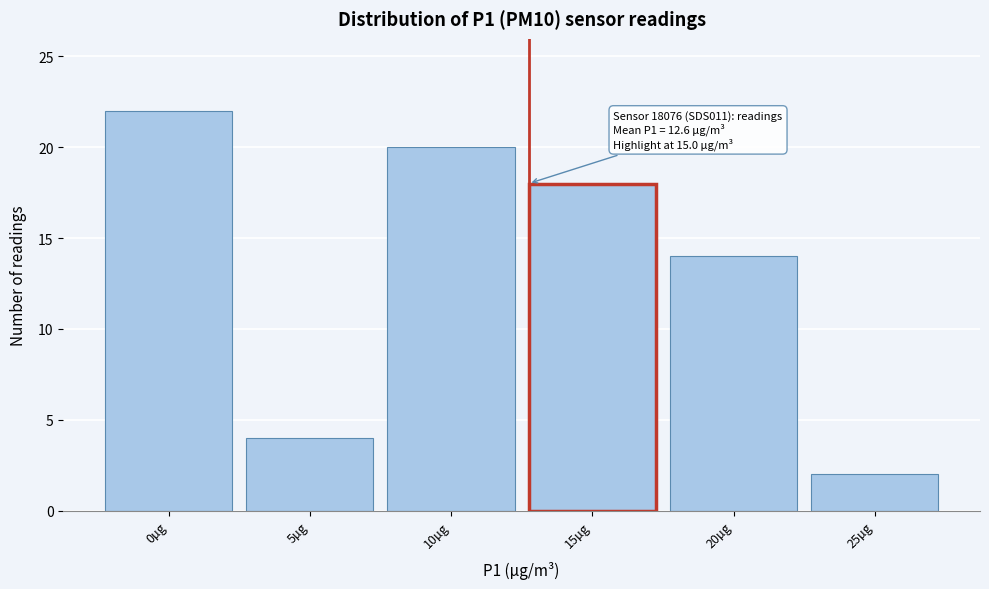

Reading left to right, extract all data points from this chart.

22	4	20	18	14	2